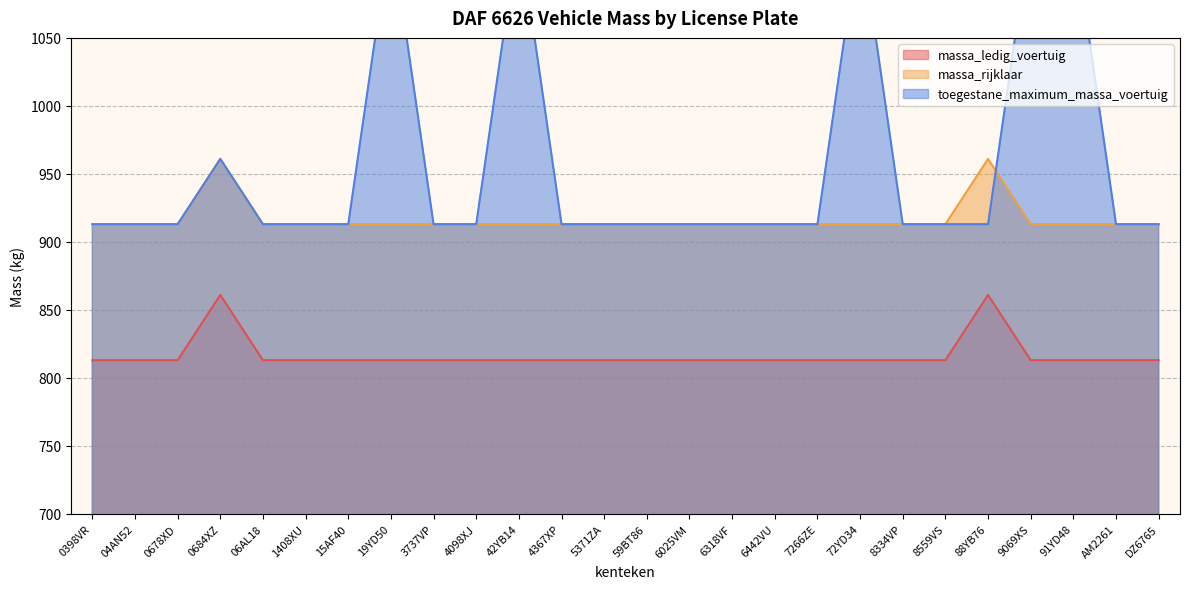

Does the chart display data point markers on the line(s)?

No